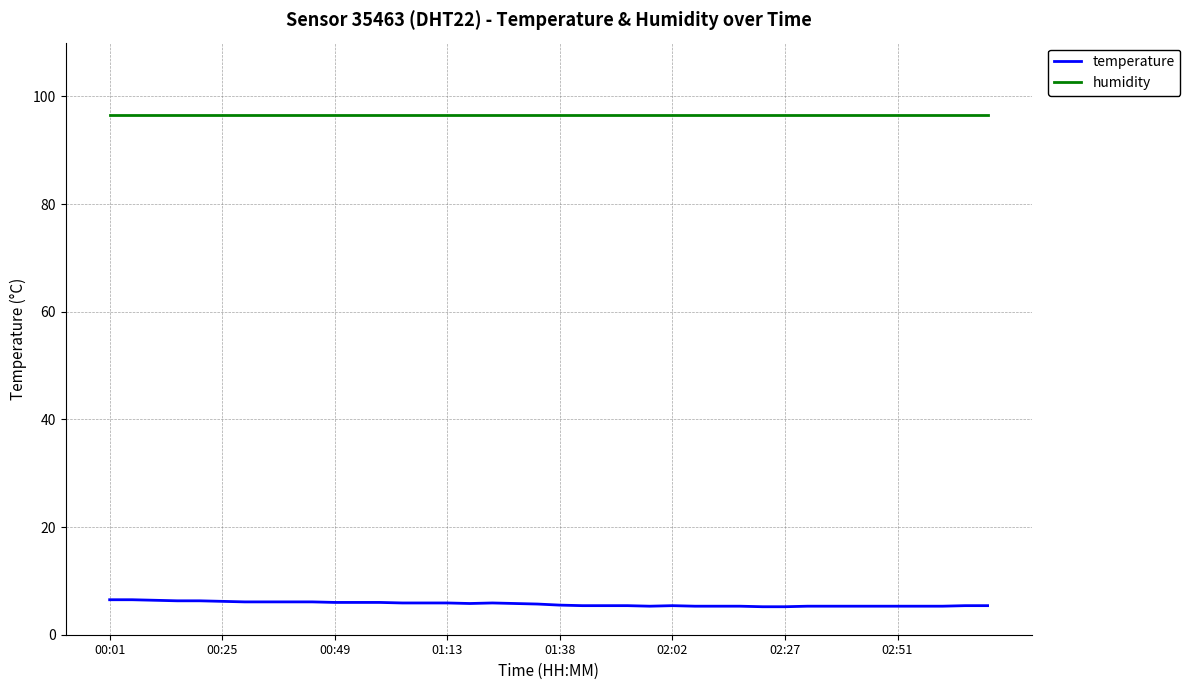

Rank the series by their maximum value, from highest to lowest.

humidity, temperature